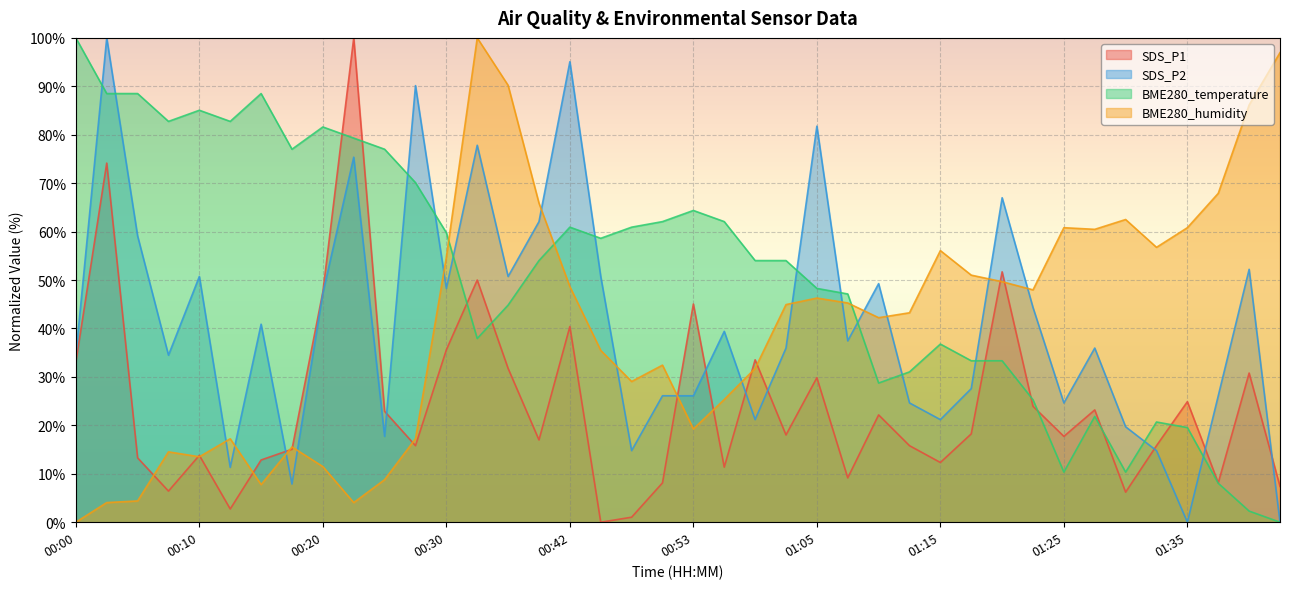

Count the number of categories in the chart.

40